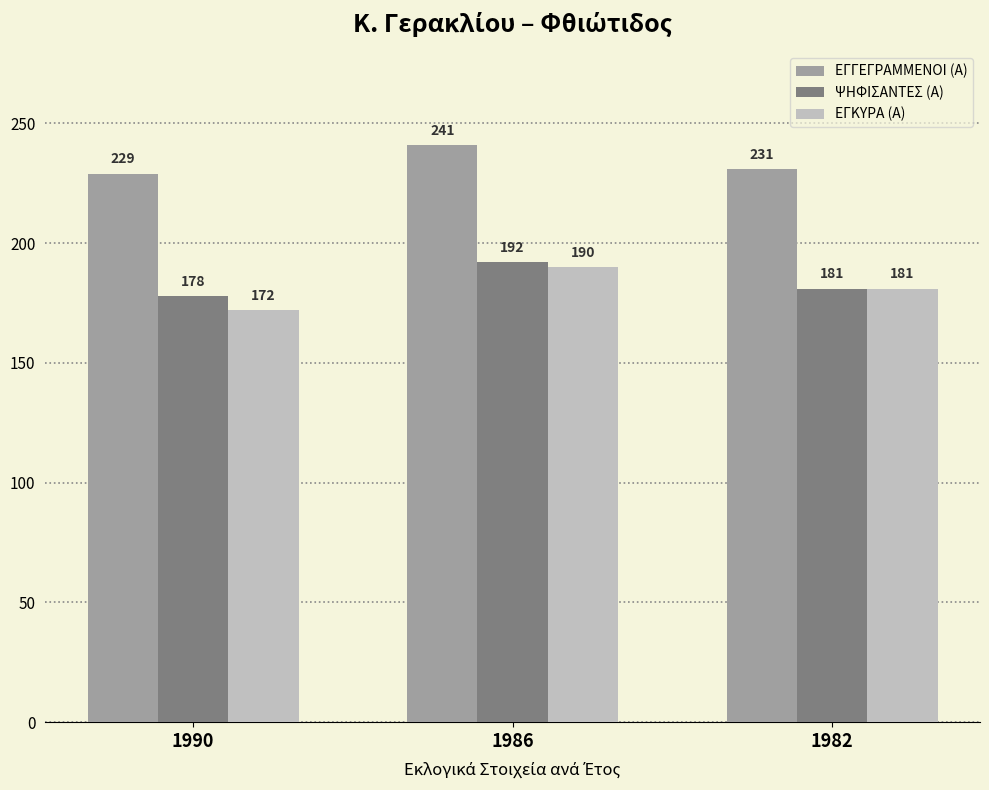

What is the difference between the second highest and minimum values in the ΕΓΓΕΓΡΑΜΜΕΝΟΙ (Α) series?

2